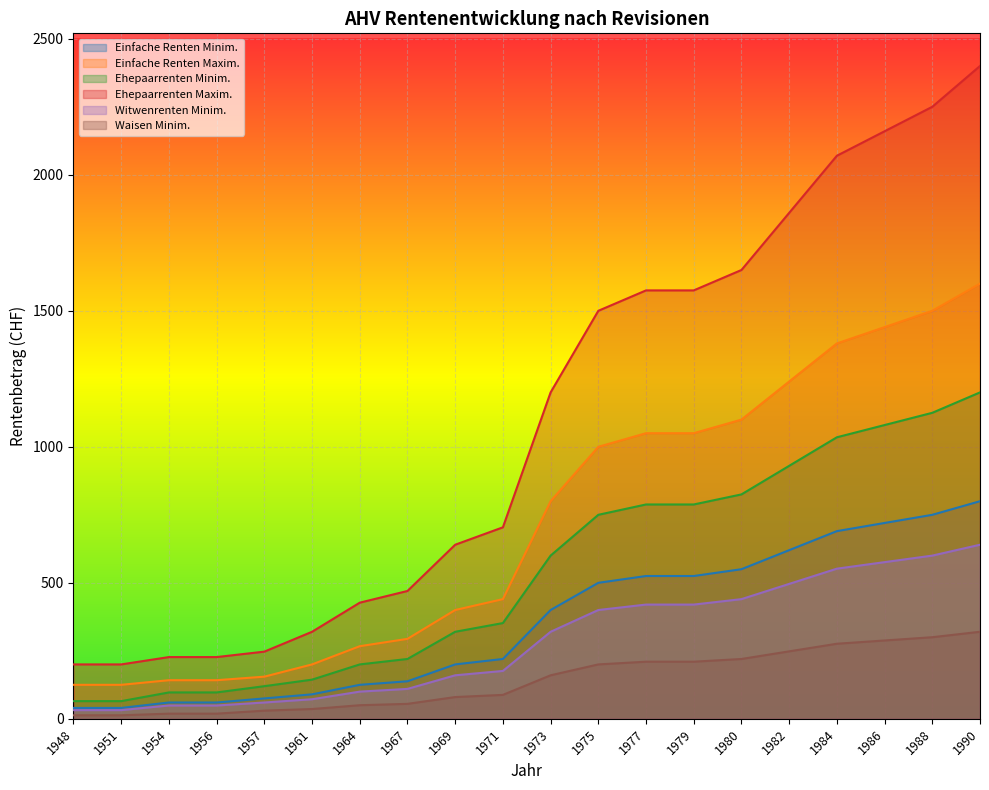

What is the sum of all Einfache Renten Minim. values?

7128